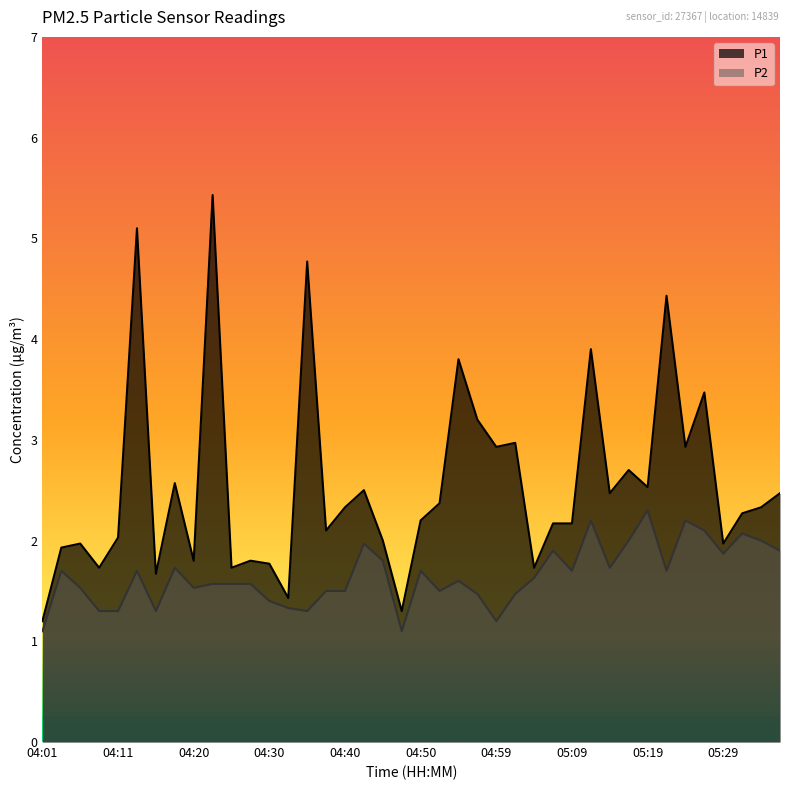

List the labels in order of P2 value, largest first.

05:19, 05:12, 05:24, 05:26, 05:31, 05:16, 05:33, 04:42, 05:07, 05:36, 05:29, 04:45, 04:18, 05:14, 04:03, 04:13, 04:50, 05:09, 05:21, 05:04, 04:55, 04:23, 04:25, 04:28, 04:06, 04:20, 04:38, 04:40, 04:52, 04:57, 05:02, 04:30, 04:33, 04:08, 04:11, 04:16, 04:35, 04:59, 04:01, 04:47